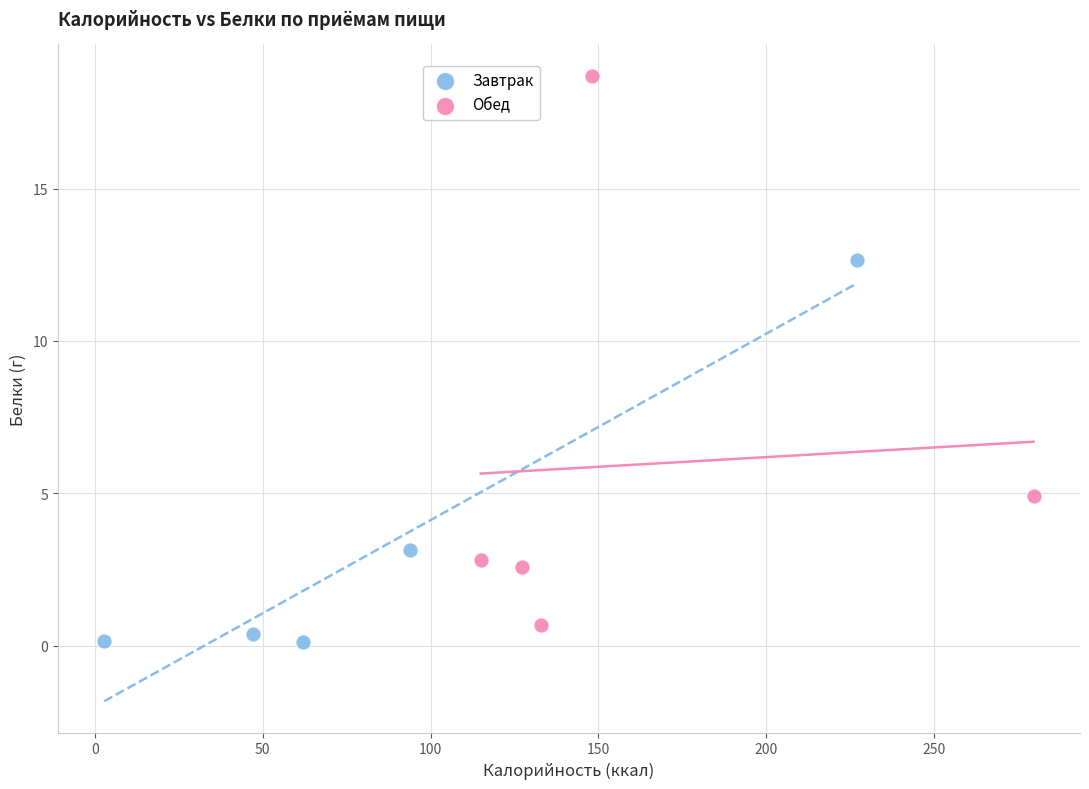

What are all the series names shown in the legend?

Завтрак, Обед